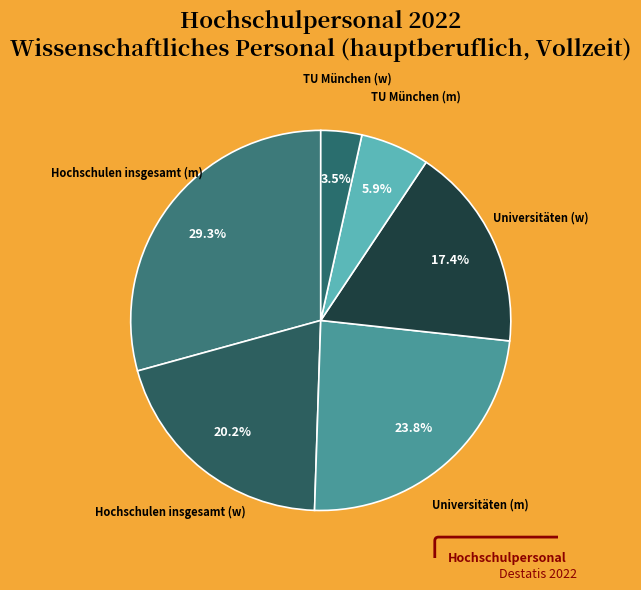

Rank the categories by value from highest to lowest.

Hochschulen insgesamt (m), Universitäten (m), Hochschulen insgesamt (w), Universitäten (w), TU München (m), TU München (w)